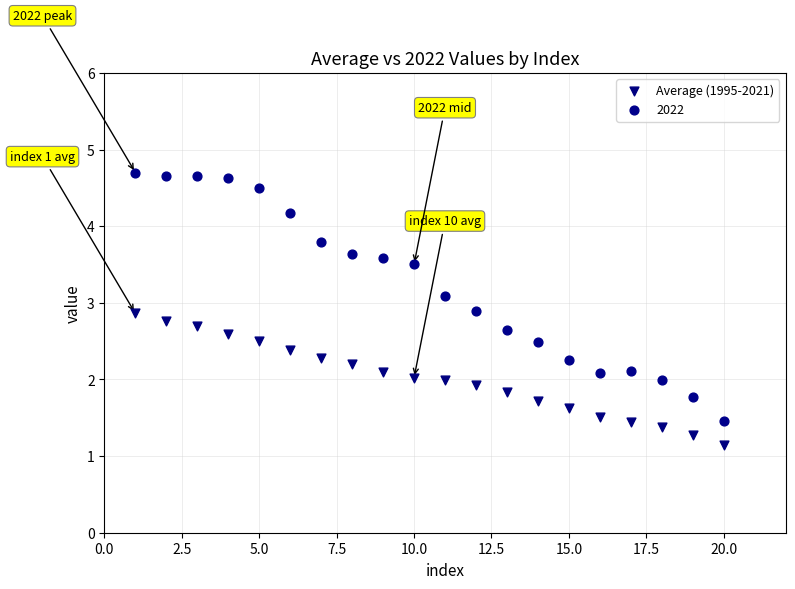

What is the X range (max minus min) for the scatter plot?

19.0